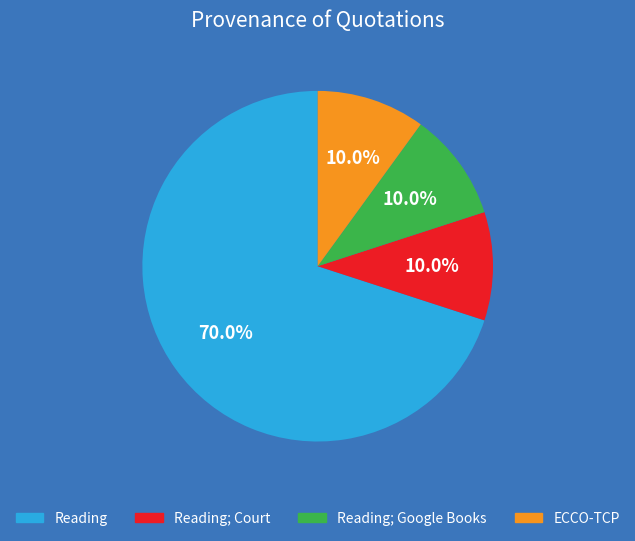

Is there any slice that represents more than half of the pie?

Yes